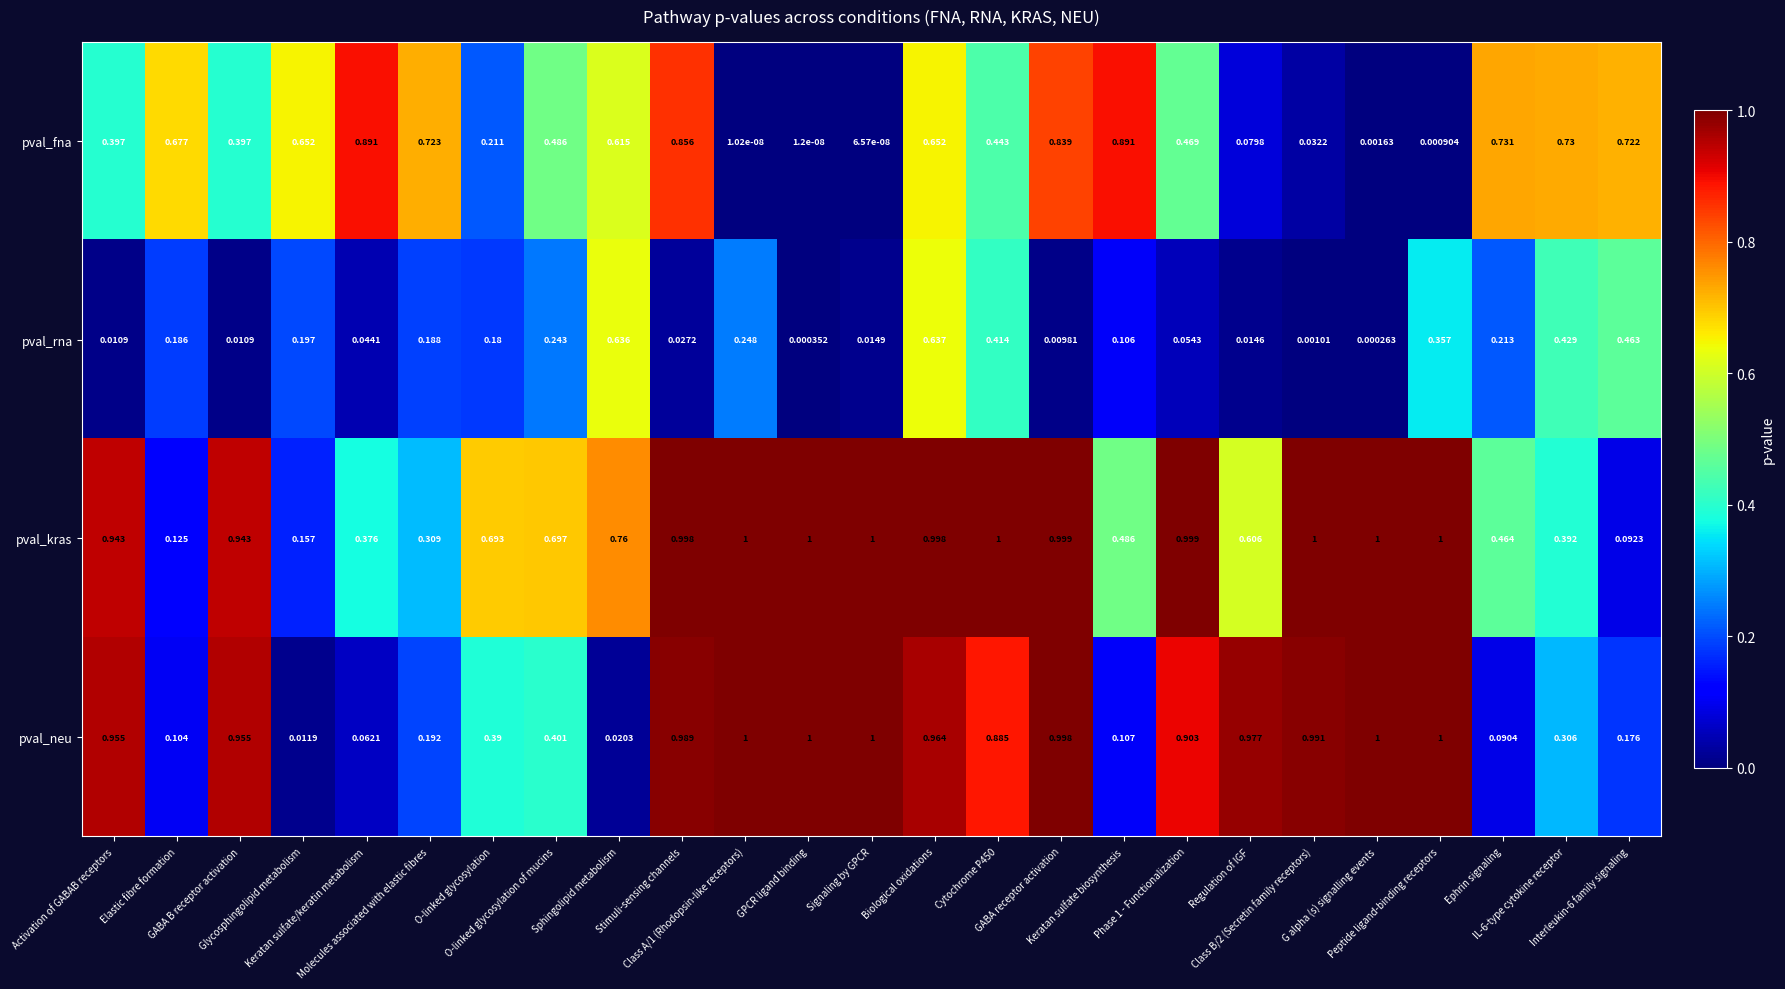

Rank the series by their average value, from lowest to highest.

pval_rna, pval_fna, pval_neu, pval_kras